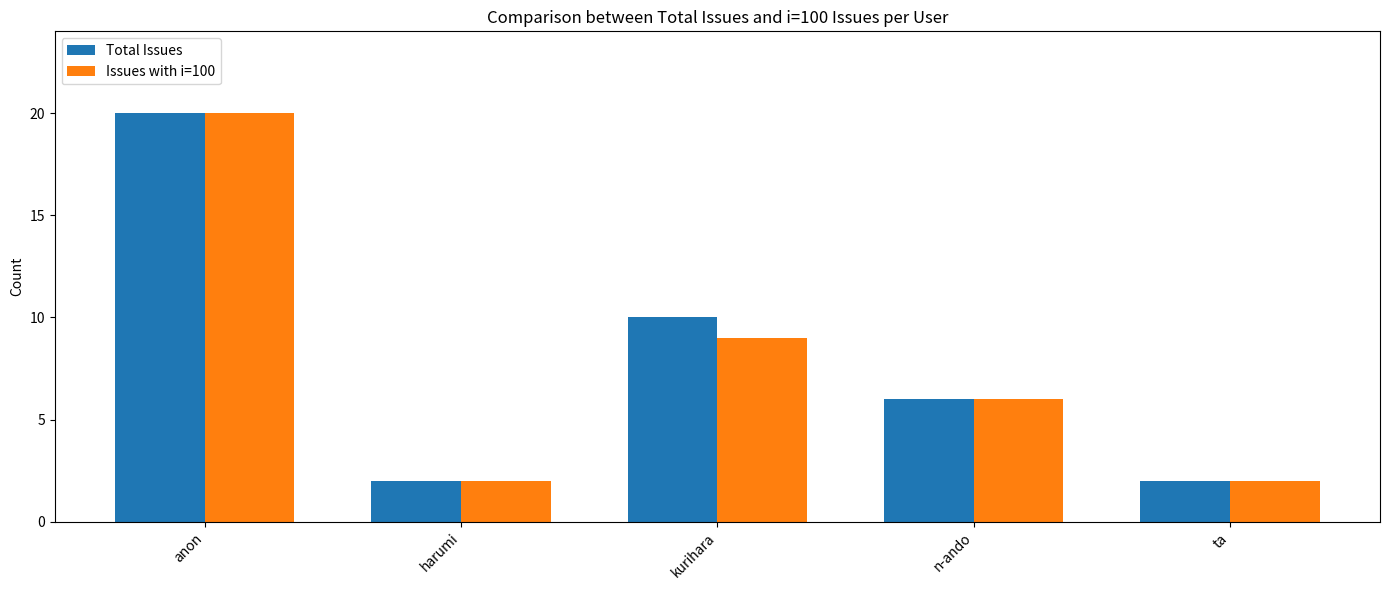

Is it true that Total Issues equals 2 at ta?

True